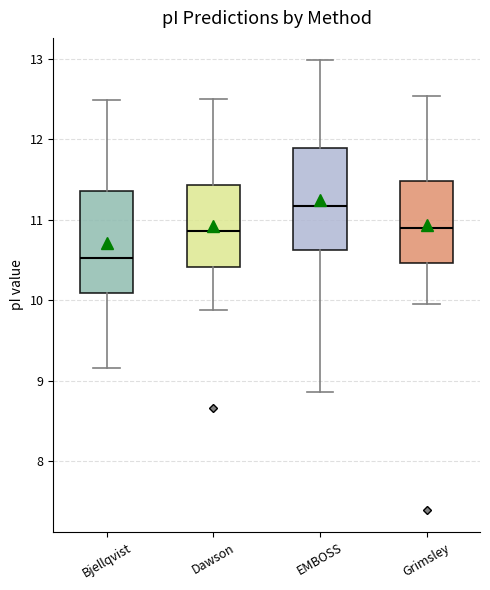

Which box's median line is the lowest?

Bjellqvist